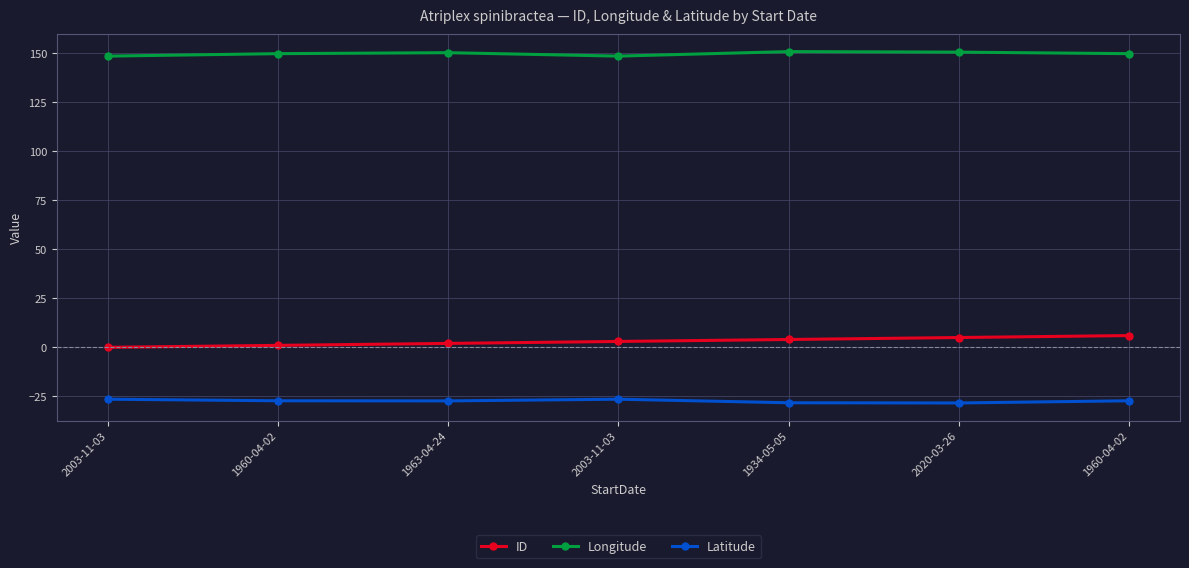

What is the label of the 2nd point from the right?

2020-03-26